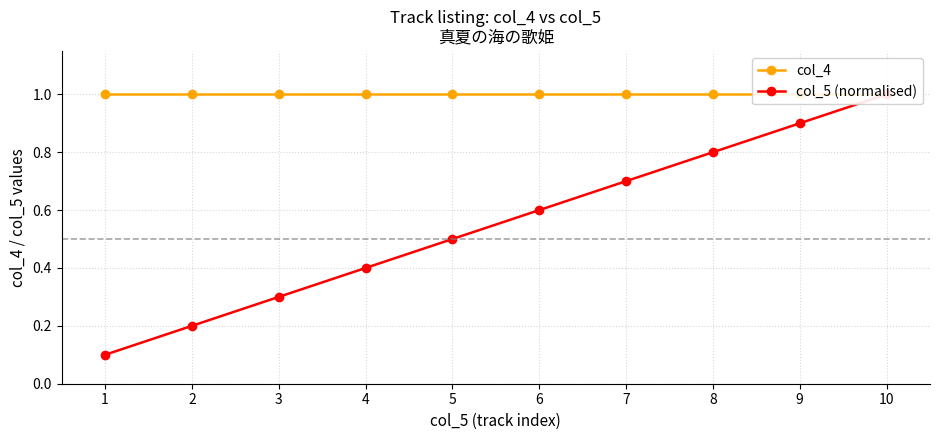

What is the average value of the col_4 series?

1.0